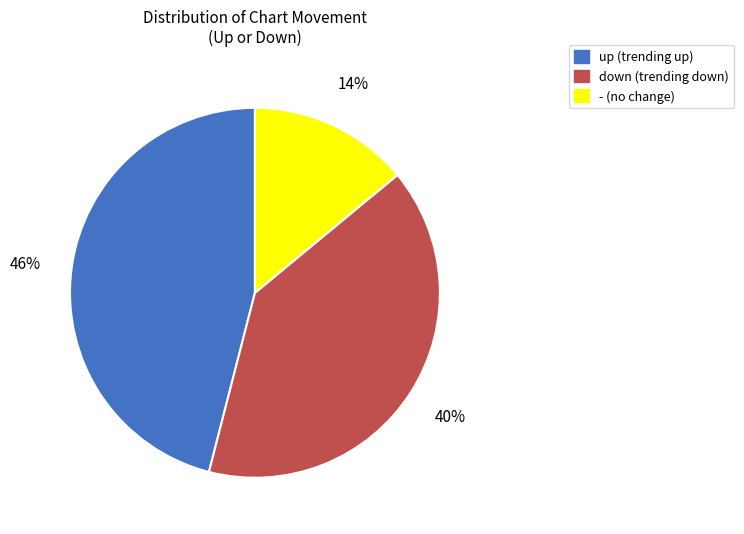

Is it true that up is 38% of the pie?

False